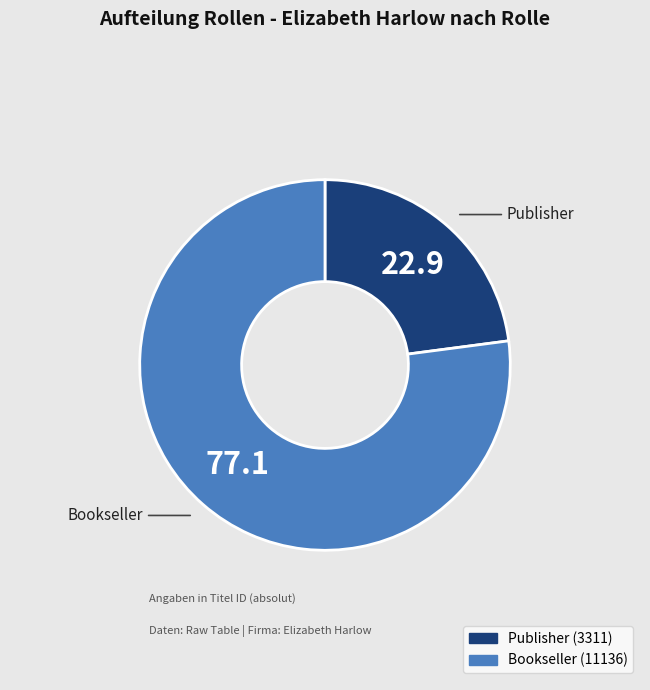

Is it true that Publisher is 33% of the pie?

False